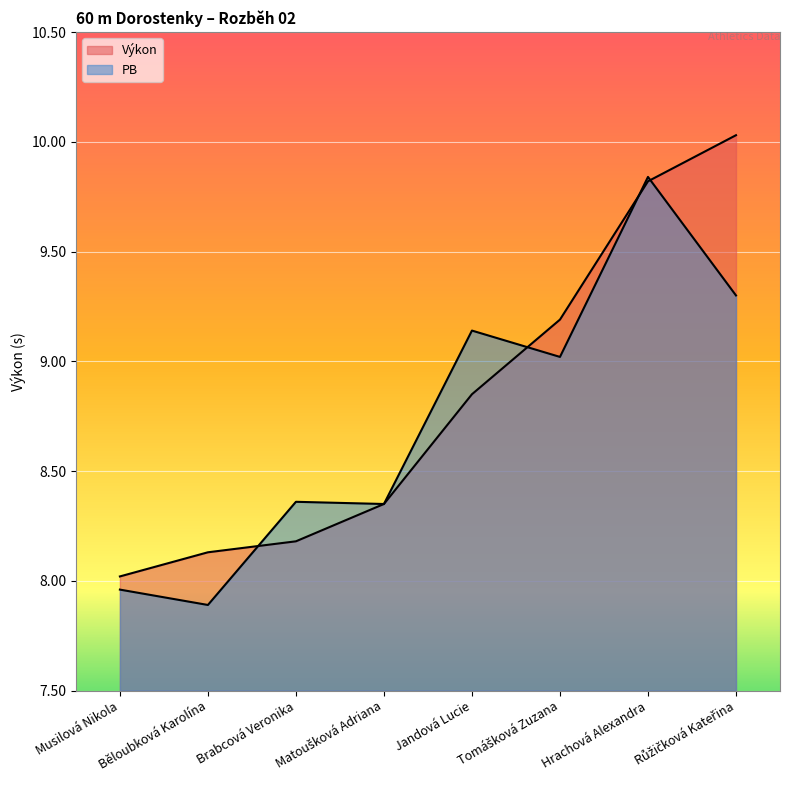

True or false: PB has more than 2 points higher than both neighbors.

True